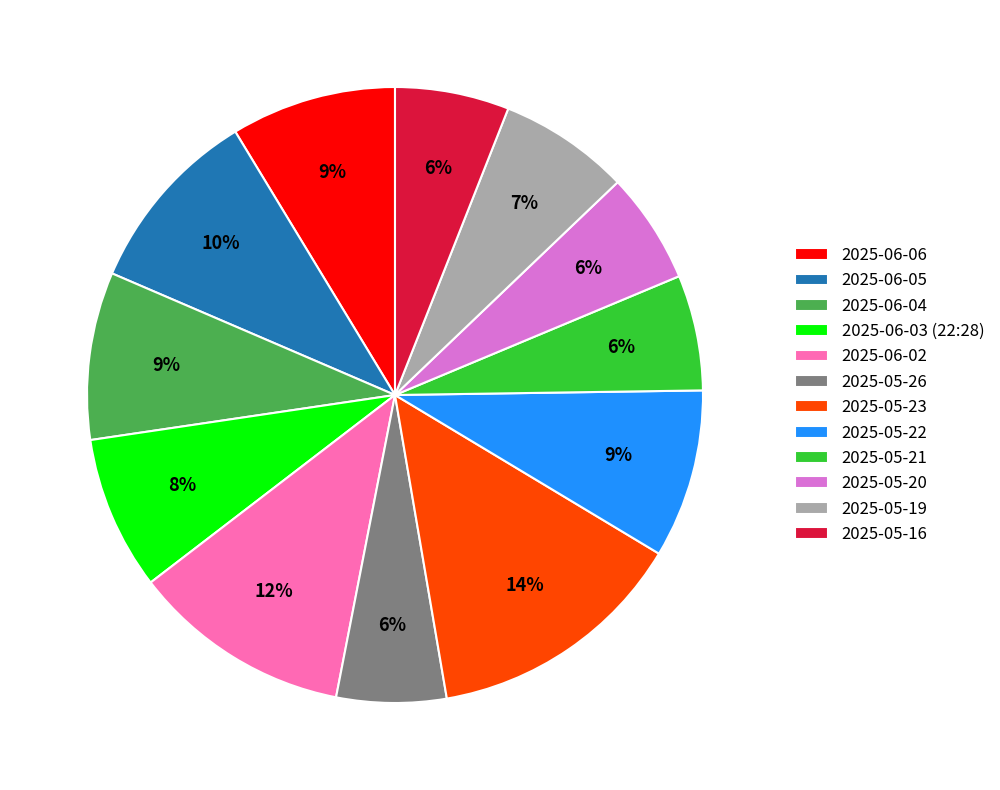

To the nearest percent, what is the average slice percentage?

8%